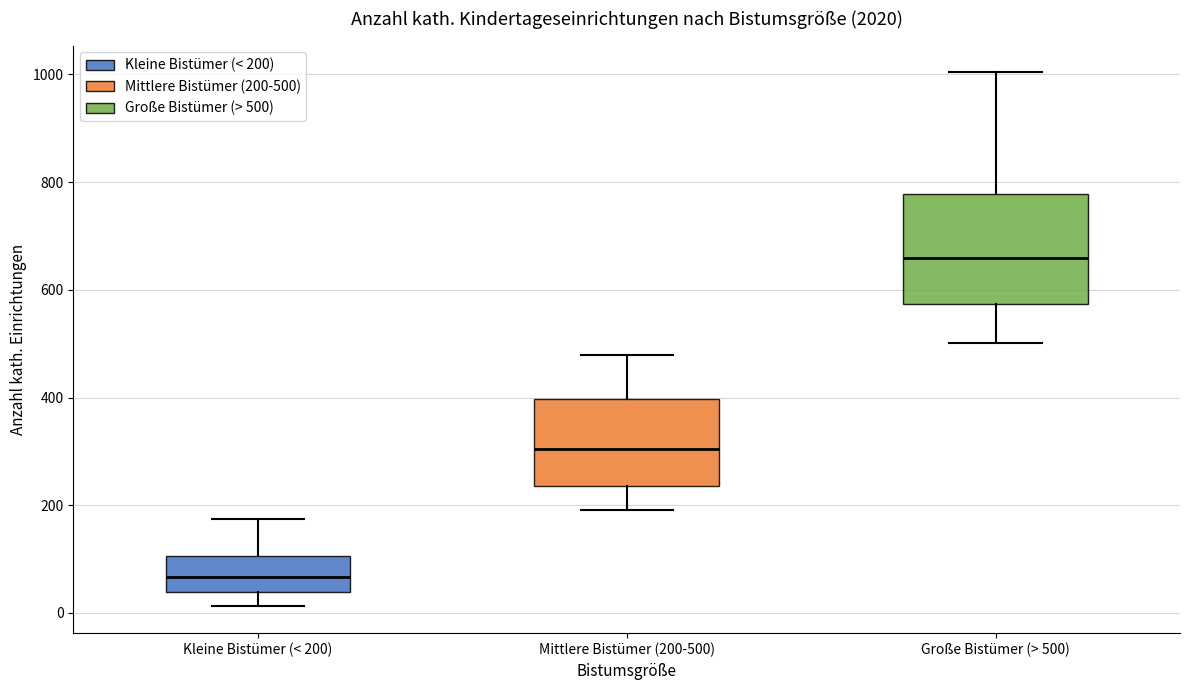

Where is the lower edge of the box for Mittlere Bistümer (200-500) on the y-axis? The values are not printed on the chart, so give them approximately, as read against the axis.

240